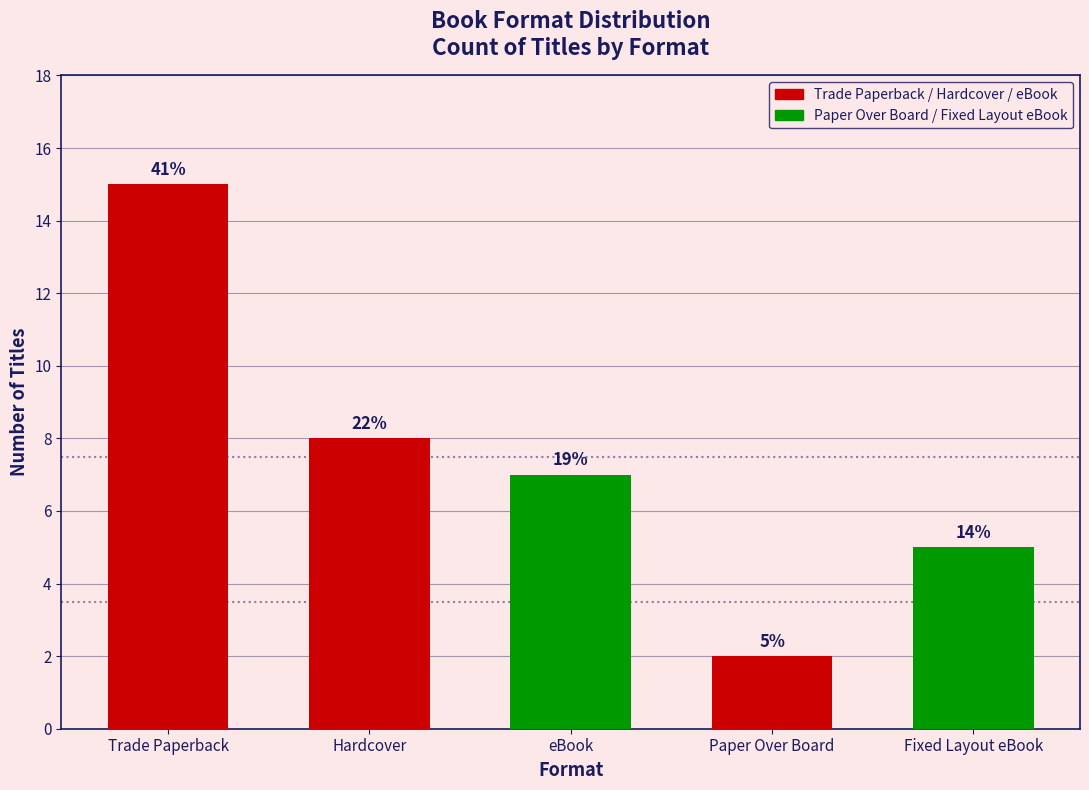

How many bars are there in total?

5